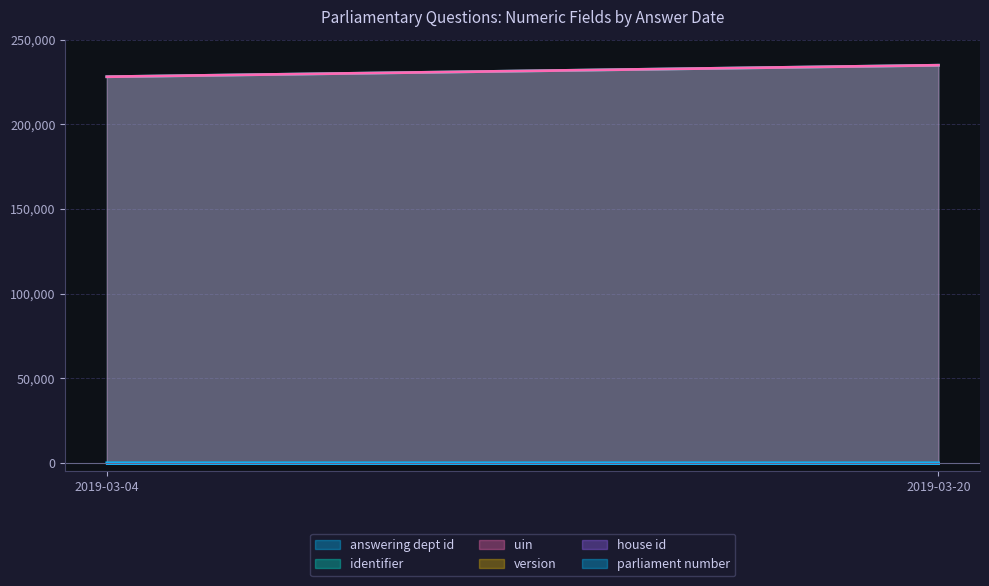

Which series has the largest range (max minus min)?

identifier